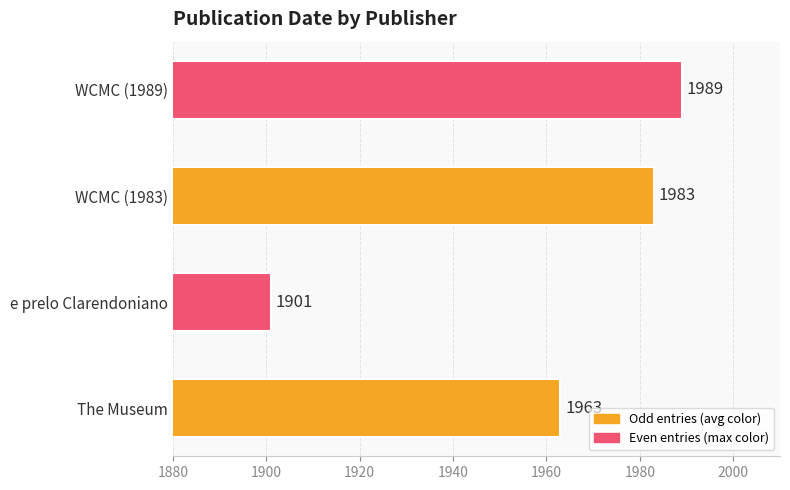

Are the bars grouped side by side (vs. stacked)?

No